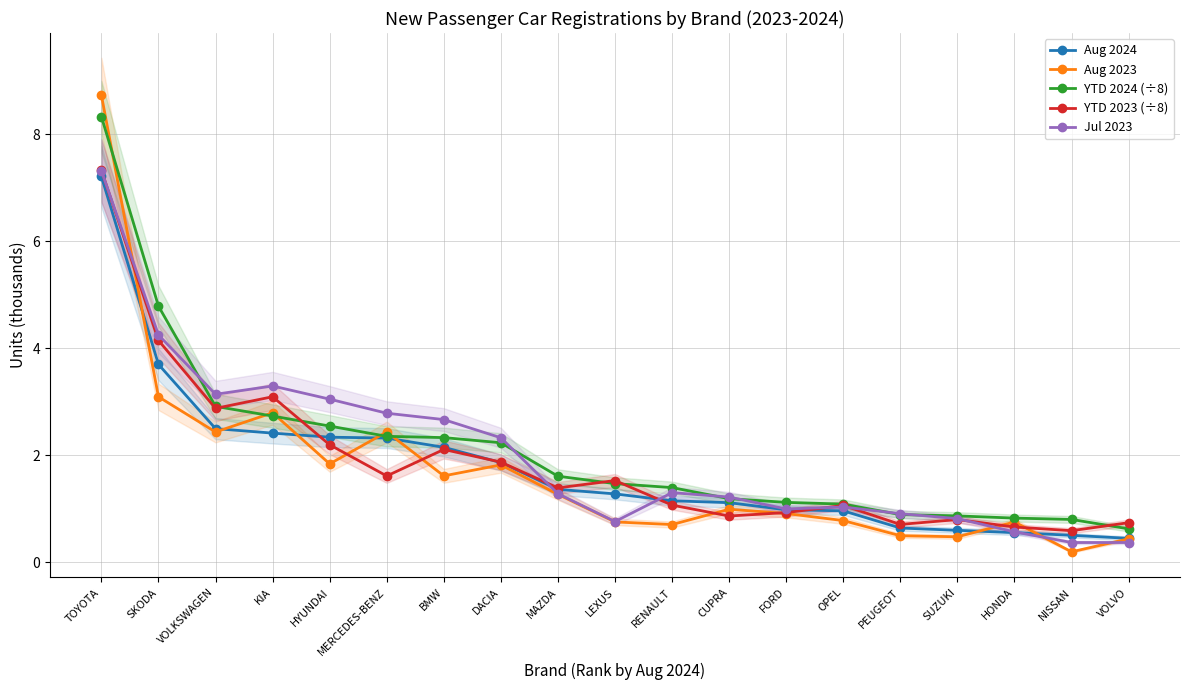

At which category does the chart reach its minimum across all series?

NISSAN